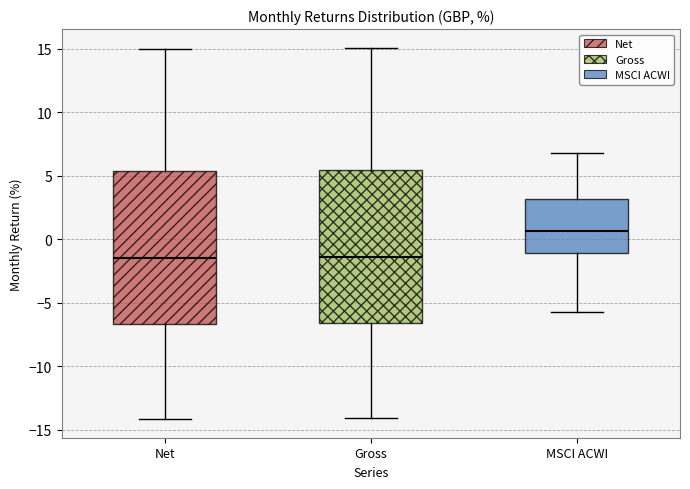

Reading left to right, transcribe this box plot: for each box, give where its median line is, the range the box spans, and where its two whiskers end, as read against the y-axis. The values are not printed on the chart, so give them approximately, as read against the axis.

Net: median -1.5, box -6.5 to 5.5, whiskers -14.0 to 15.0
Gross: median -1.5, box -6.5 to 5.5, whiskers -14.0 to 15.0
MSCI ACWI: median 0.5, box -1.0 to 3.0, whiskers -5.5 to 7.0